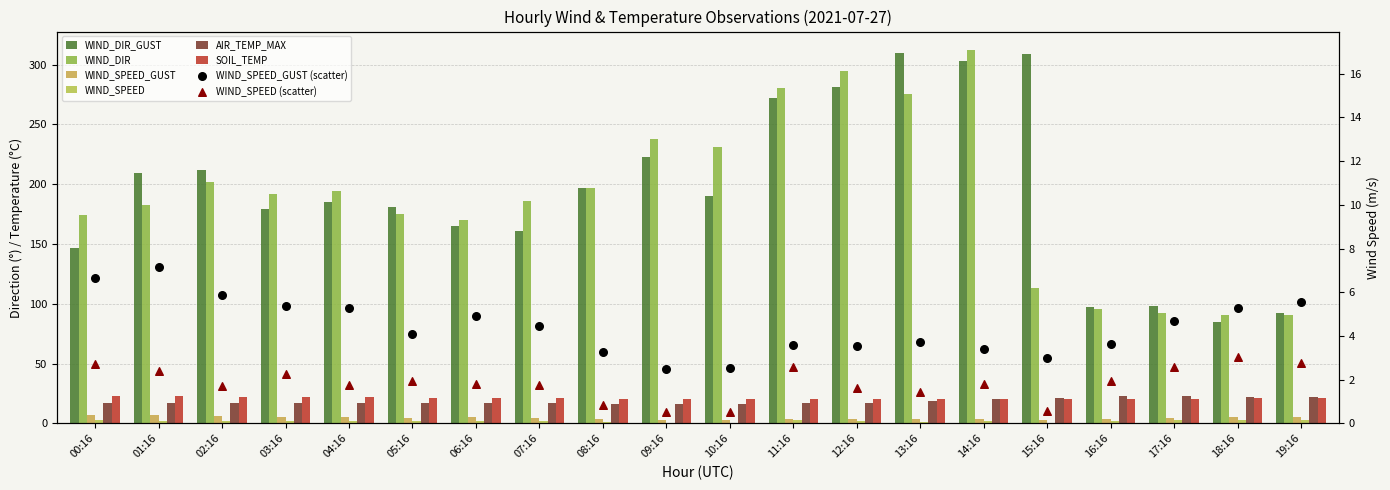

Which series reaches the maximum Y coordinate?

WIND_DIR